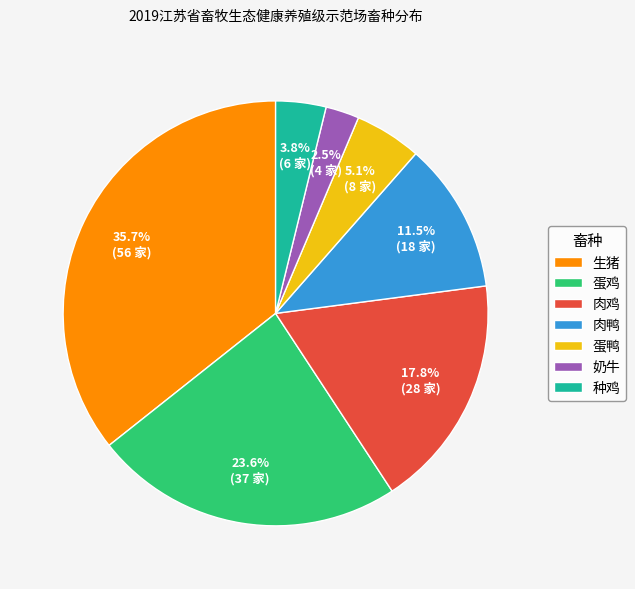

What percentage is NOT represented by 肉鸭?

88.5%